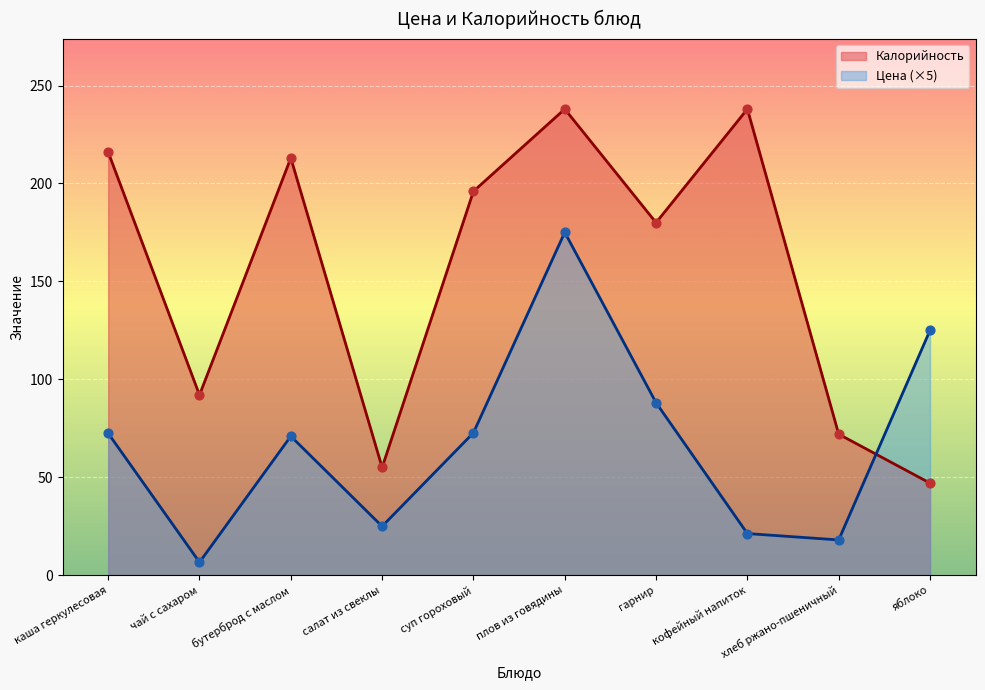

What are all the series names shown in the legend?

Калорийность, Цена (×5)